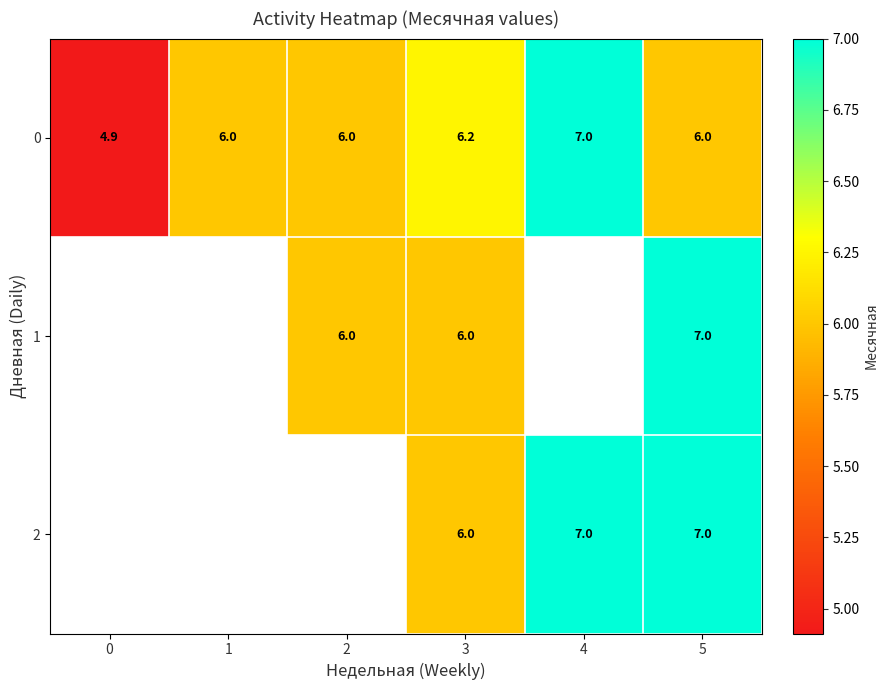

True or false: 2 has a value of 6.0 at 3.

True